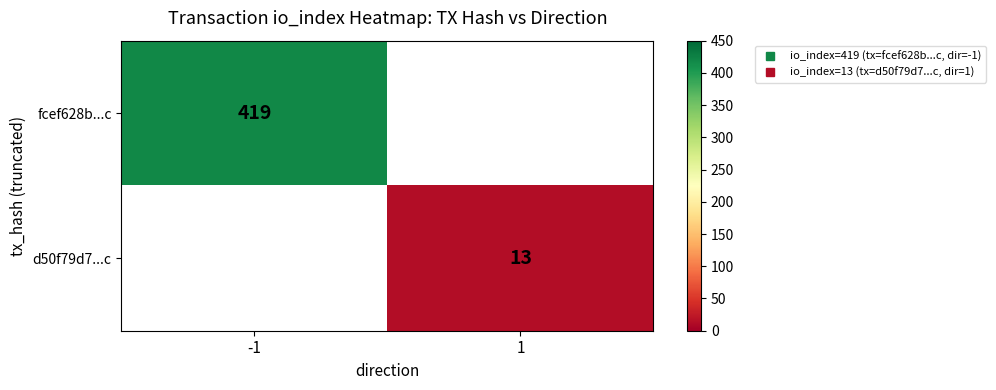

Which category has the lowest value across all series?

1